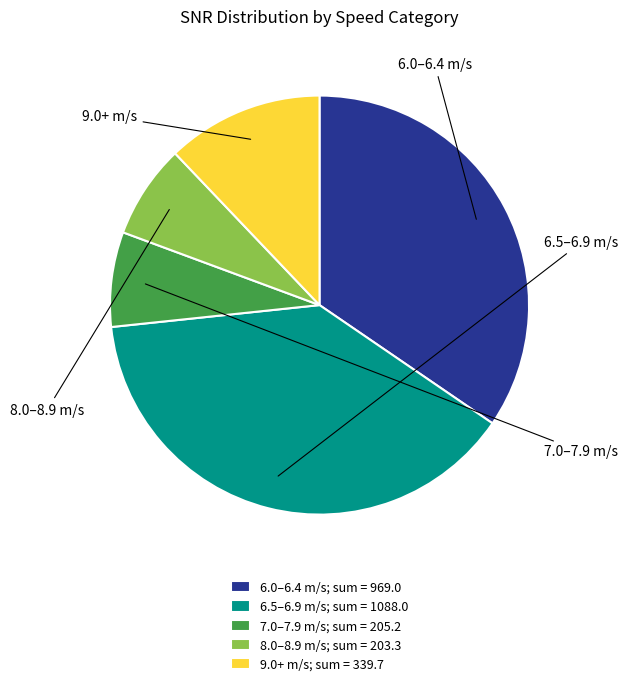

Count the number of slices in the pie.

5